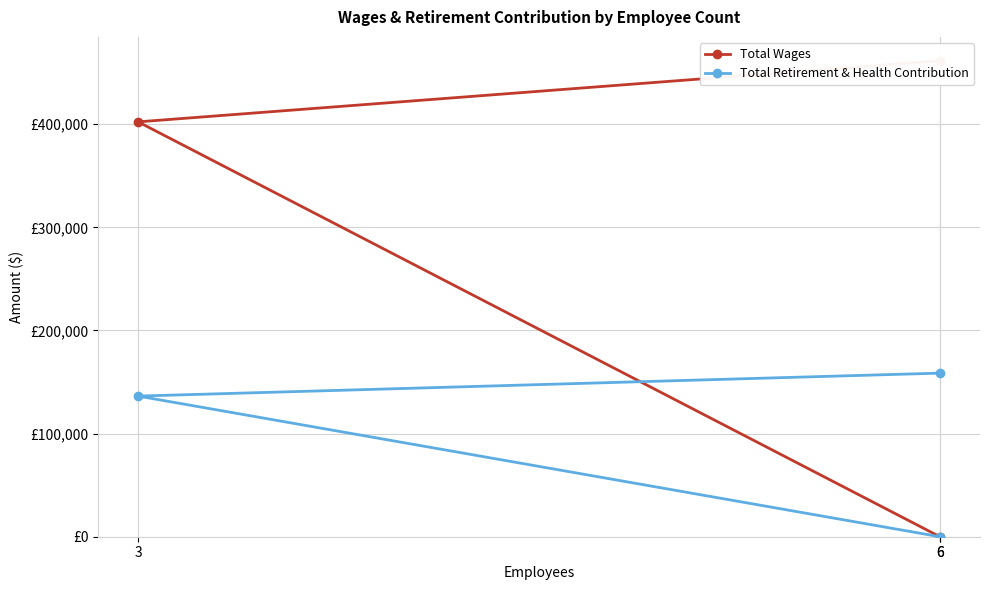

Where does the Total Wages series first go above 402266?

6